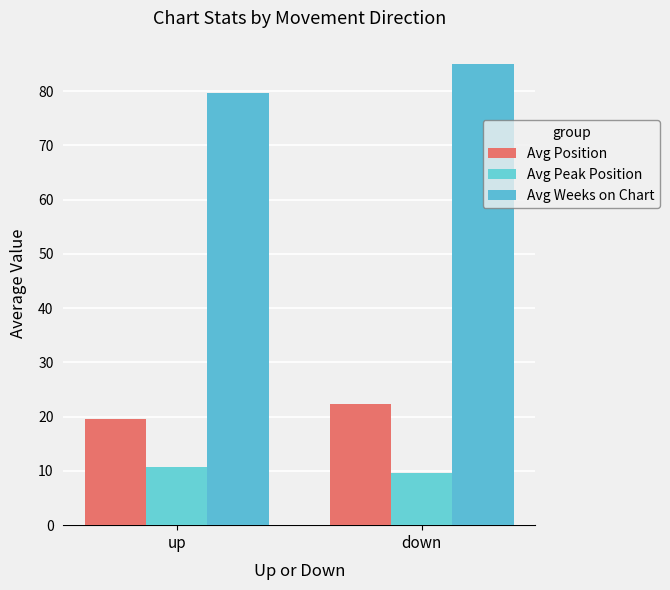

What is the value of the Avg Position bar at the 2nd from the left?

22.4